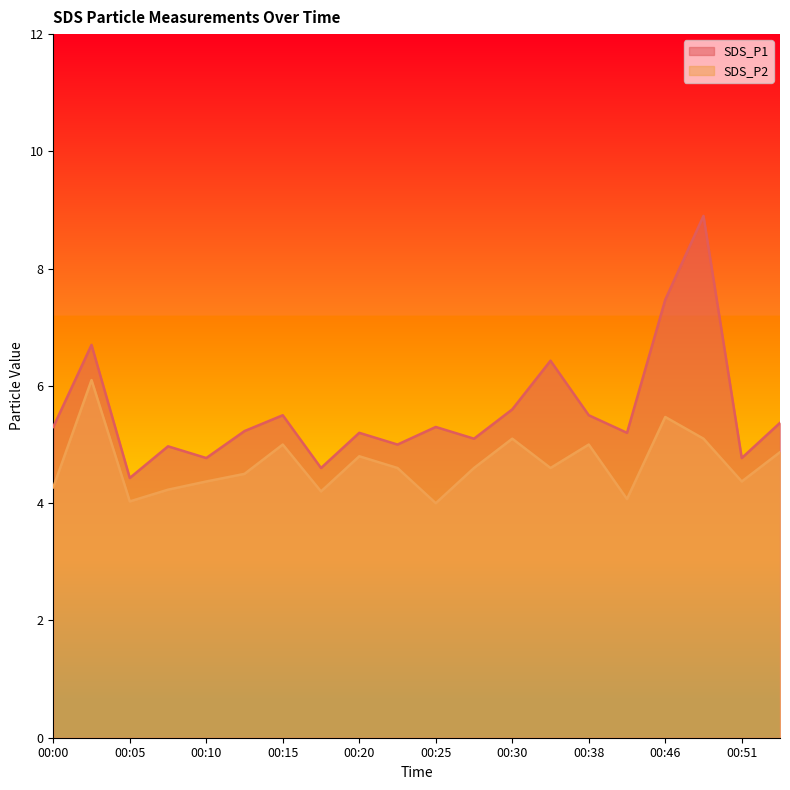

True or false: SDS_P1 has more than 1 interior local peaks.

True